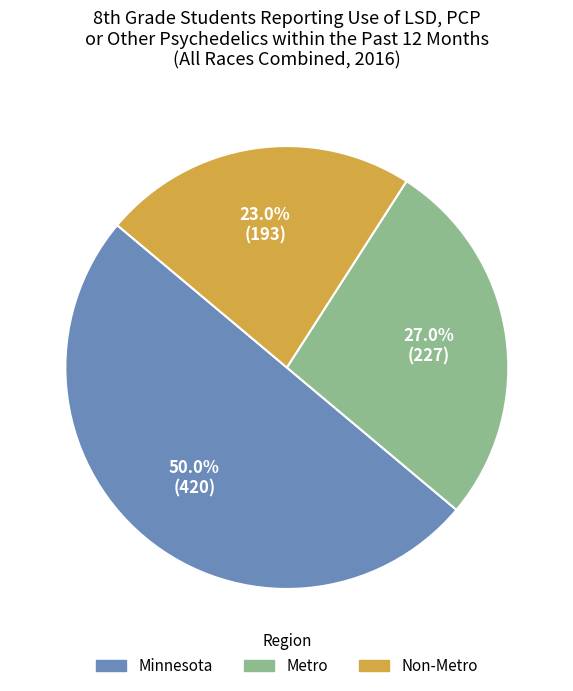

To the nearest percent, what is the average slice percentage?

33%